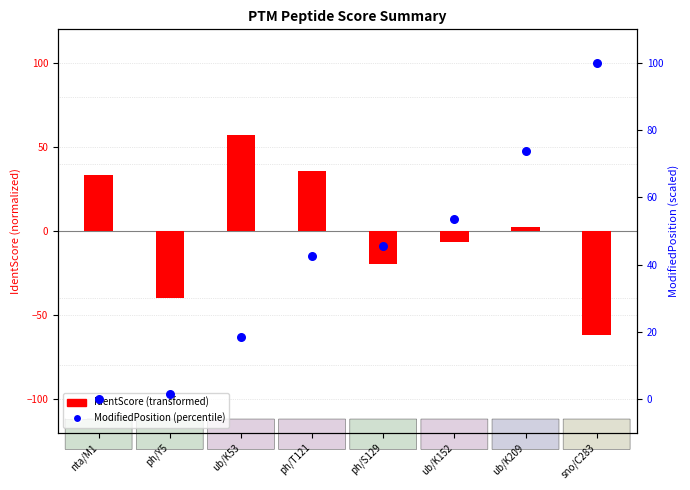

Which series has the largest total across all categories?

ModifiedPosition (percentile)